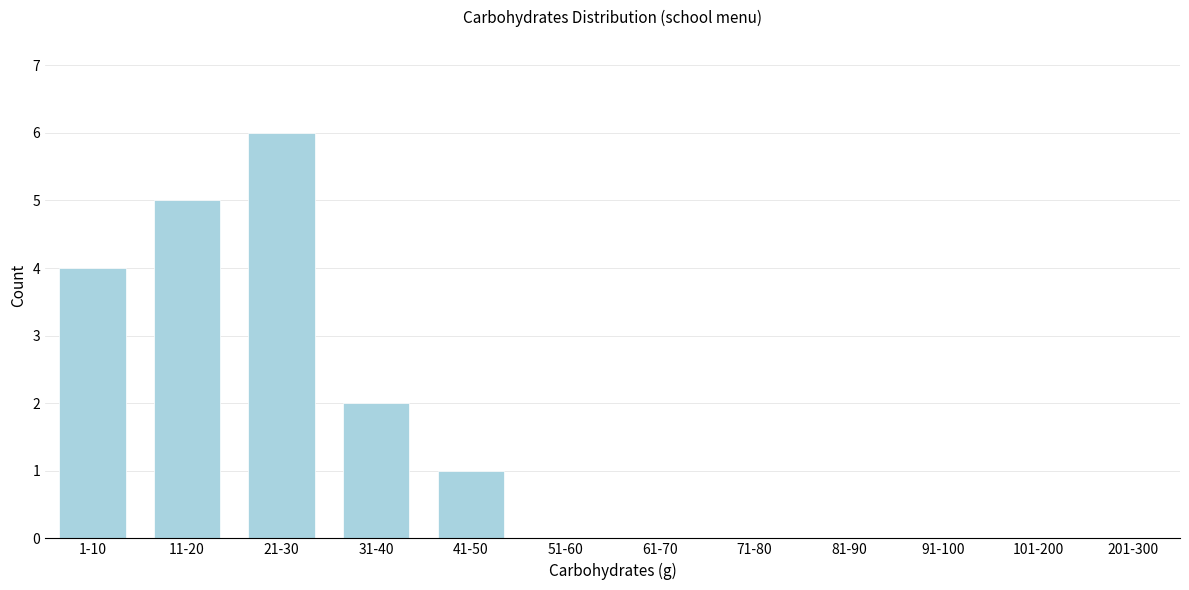

Reading left to right, list all the values displayed in this chart.

1-10=4	11-20=5	21-30=6	31-40=2	41-50=1	51-60=0	61-70=0	71-80=0	81-90=0	91-100=0	101-200=0	201-300=0